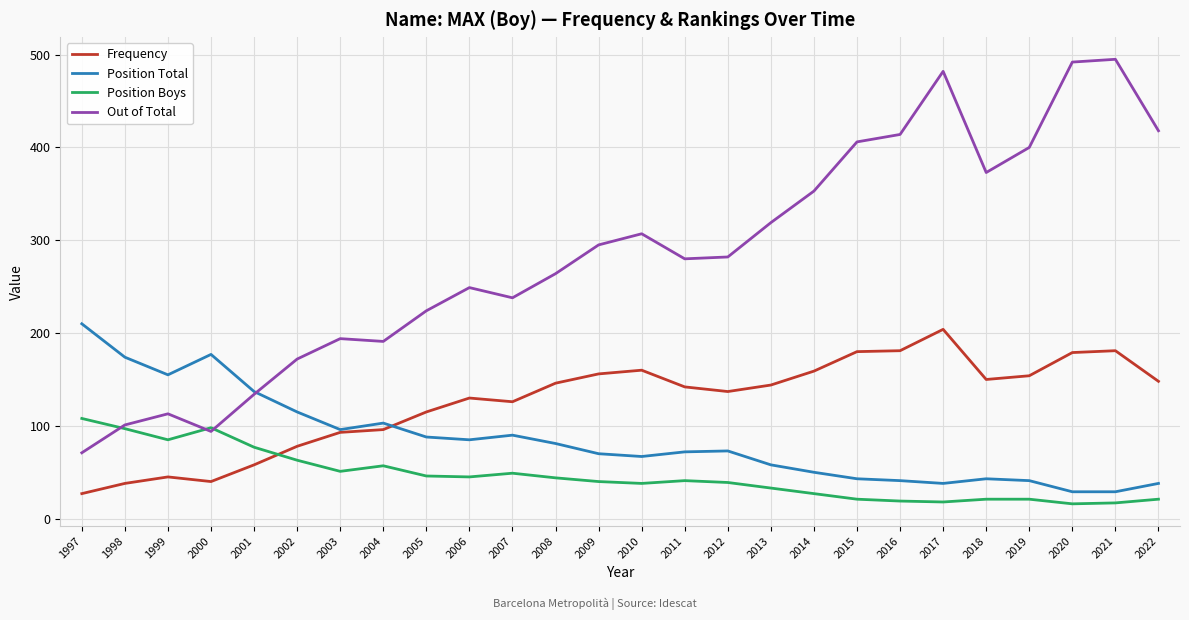

Rank the series by their maximum value, from highest to lowest.

Out of Total, Position Total, Frequency, Position Boys